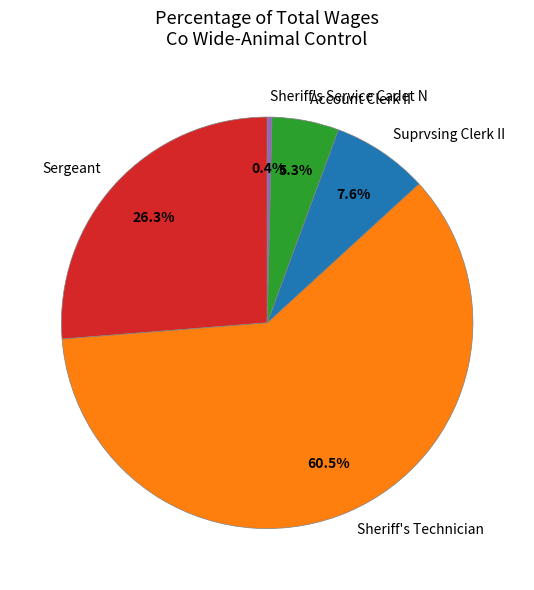

Do Sheriff's Technician and Sergeant together represent more than half of the pie?

Yes